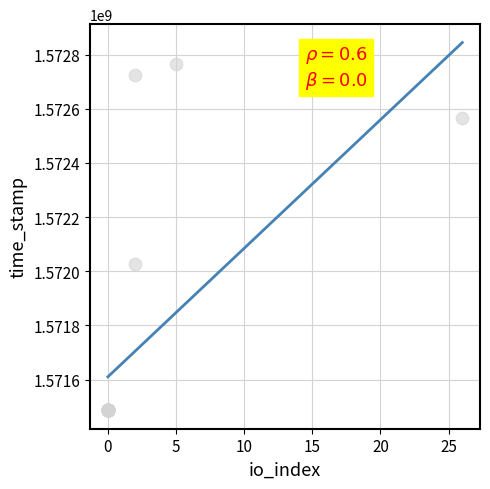

What Y value in the scatter plot is closest to 1572125513?

1572026699